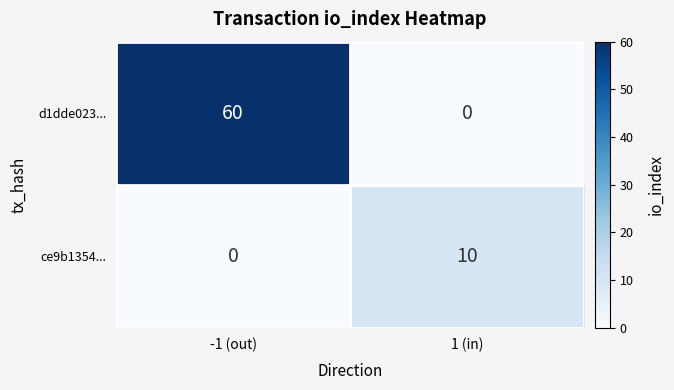

Which series changed the most between -1 (out) and 1 (in)?

d1dde023...